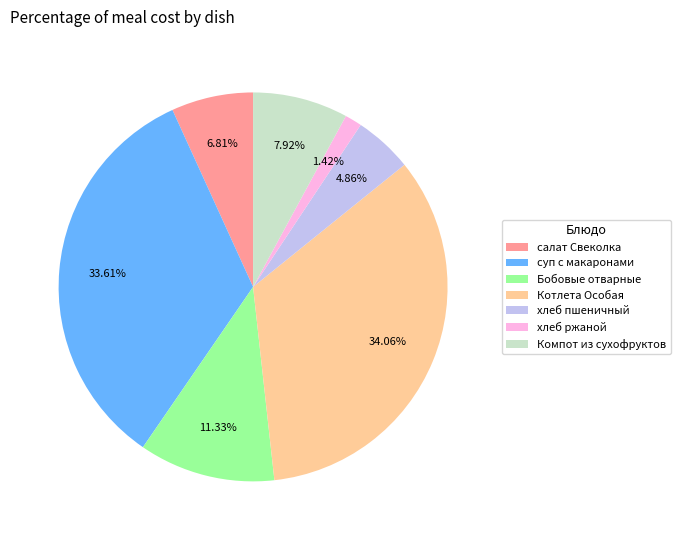

True or false: хлеб ржаной accounts for 11% of the total.

False